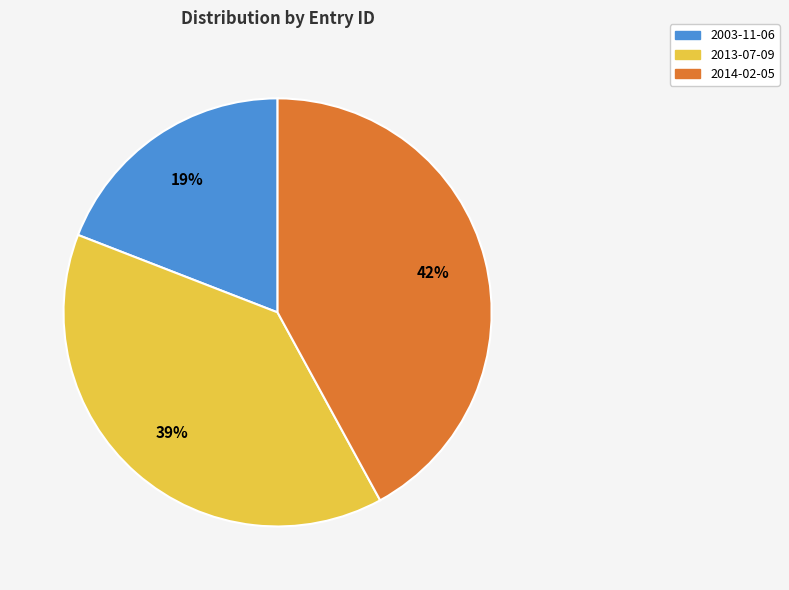

Between 2014-02-05 and 2003-11-06, which is larger?

2014-02-05